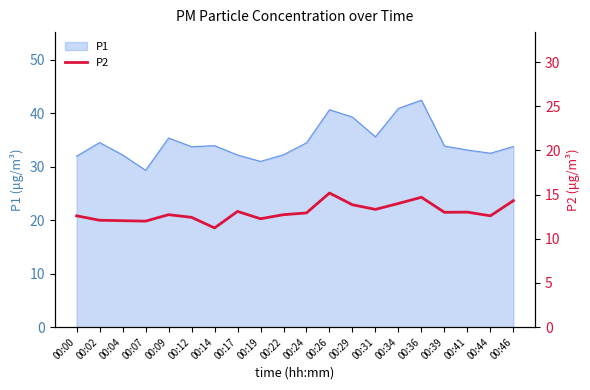

Between 00:44 and 00:17, which is larger?

00:17